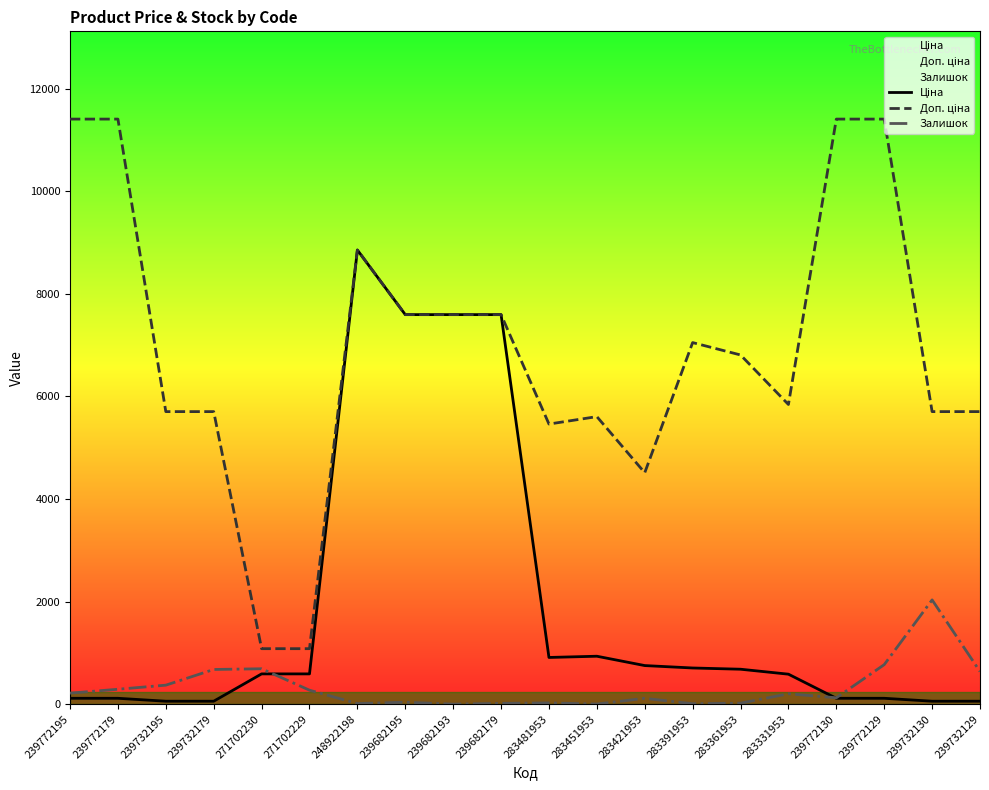

Between which two adjacent categories do Ціна and Залишок first intersect?

271702230 and 271702229